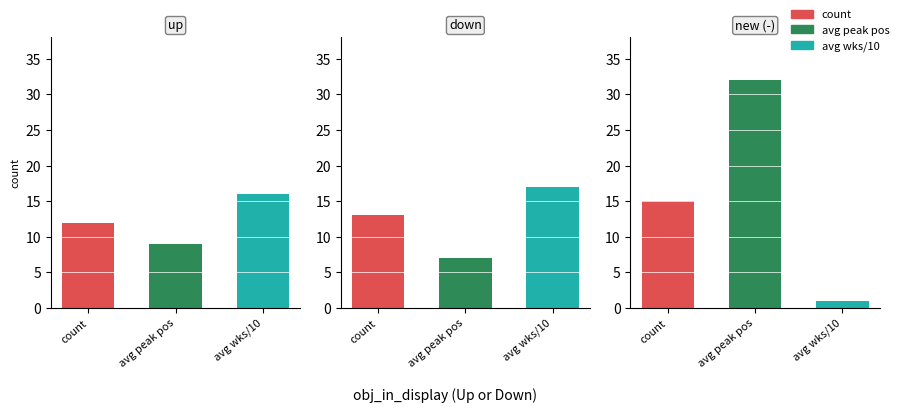

Where is down nearest to the value 12?

count